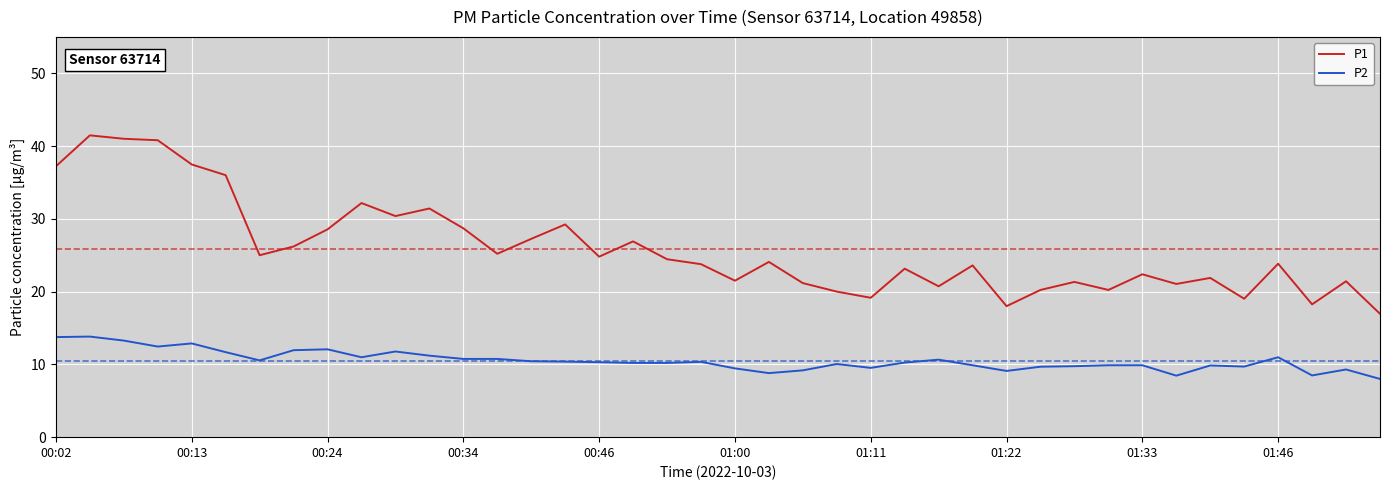

List the series in order of their overall mean, lowest first.

P2, P1